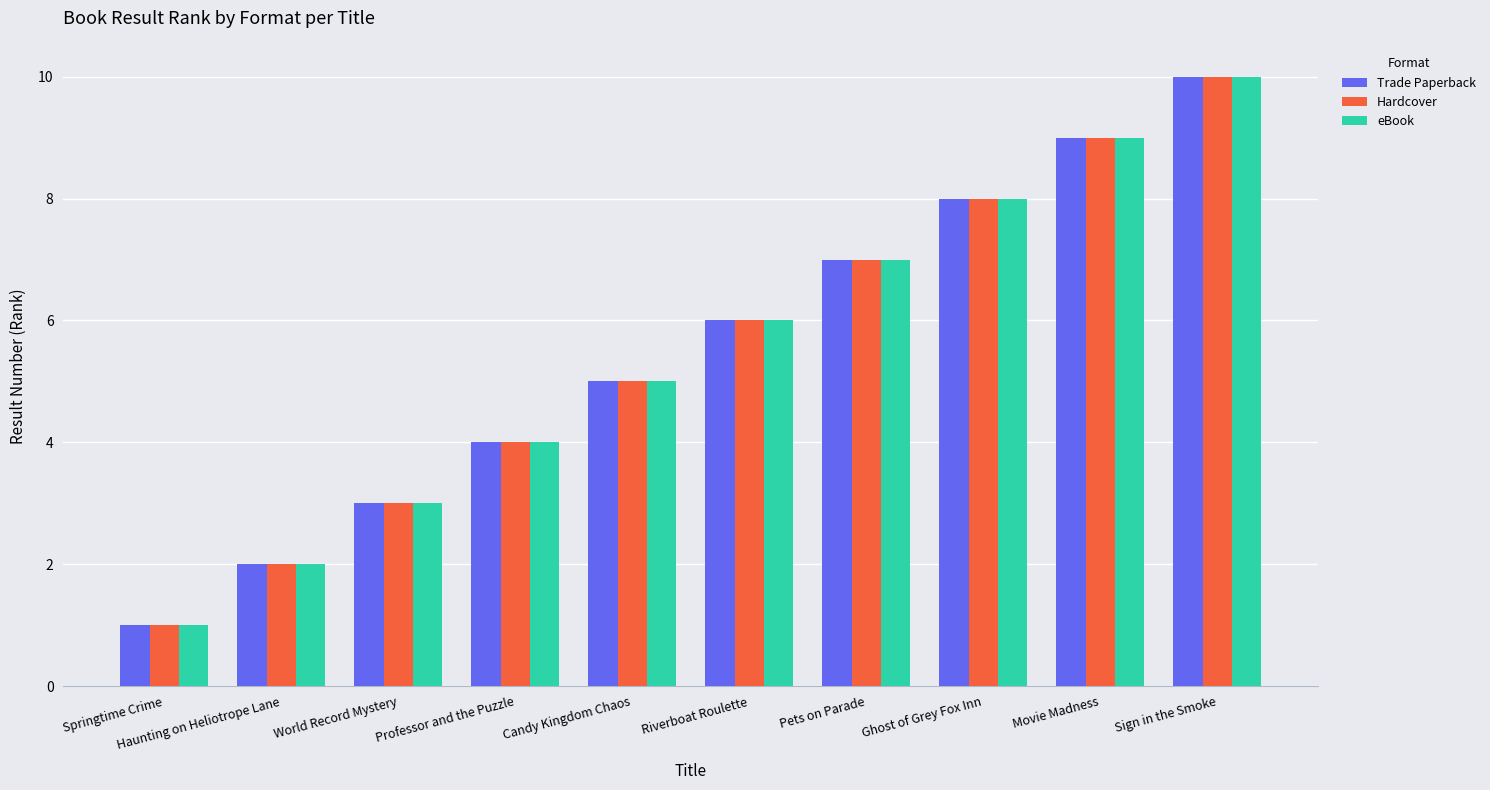

Rank the categories by Hardcover value from highest to lowest.

Sign in the Smoke, Movie Madness, Ghost of Grey Fox Inn, Pets on Parade, Riverboat Roulette, Candy Kingdom Chaos, Professor and the Puzzle, World Record Mystery, Haunting on Heliotrope Lane, Springtime Crime